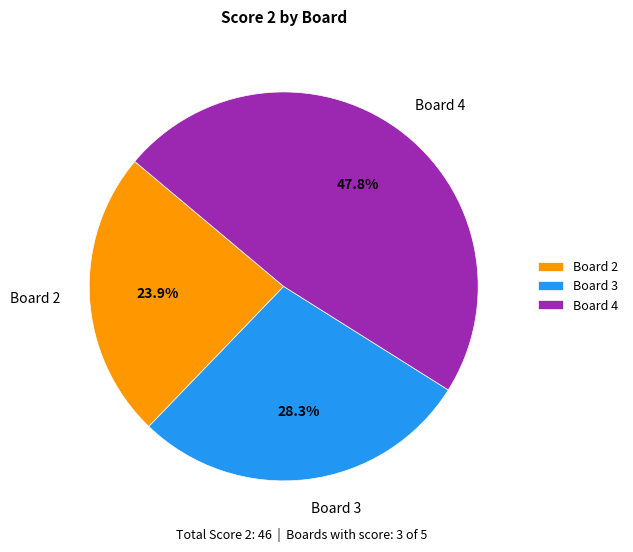

How many slices are in this pie chart?

3